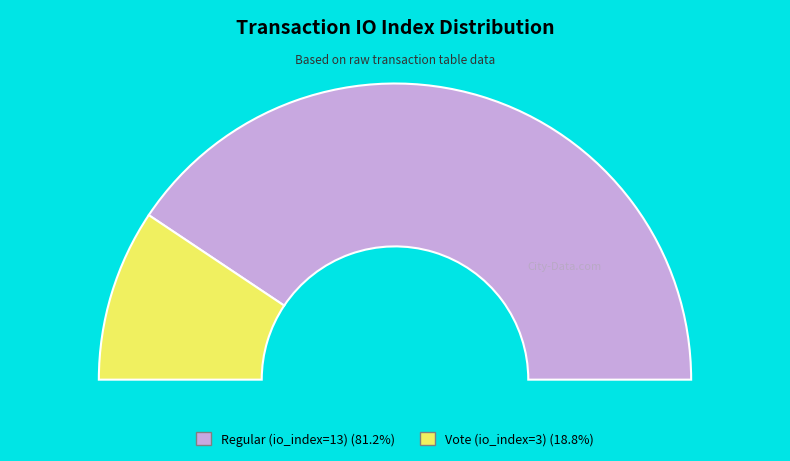

Between Vote (io_index=3) and Regular (io_index=13), which is larger?

Regular (io_index=13)